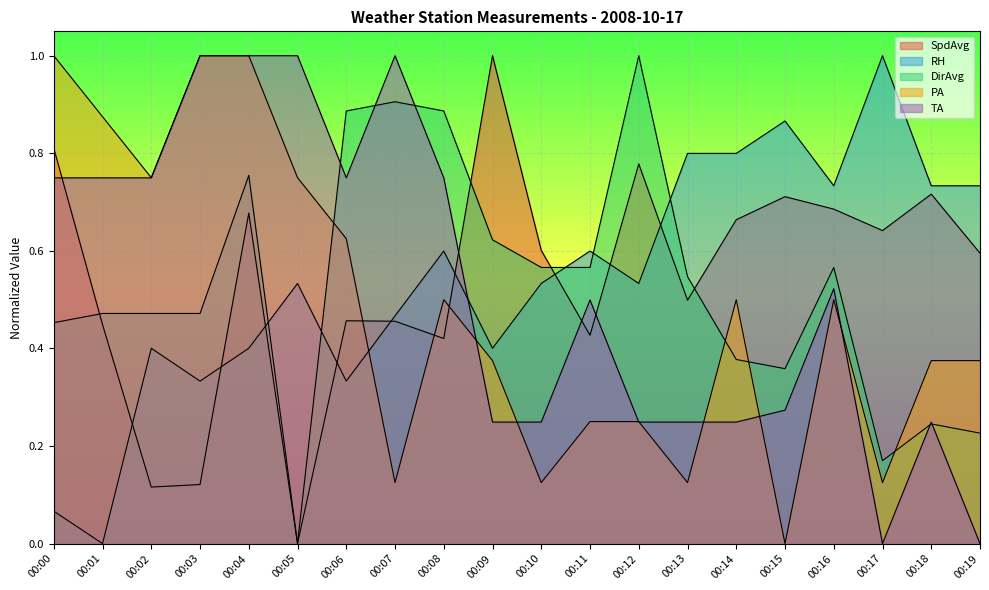

True or false: DirAvg and TA cross at least once.

True